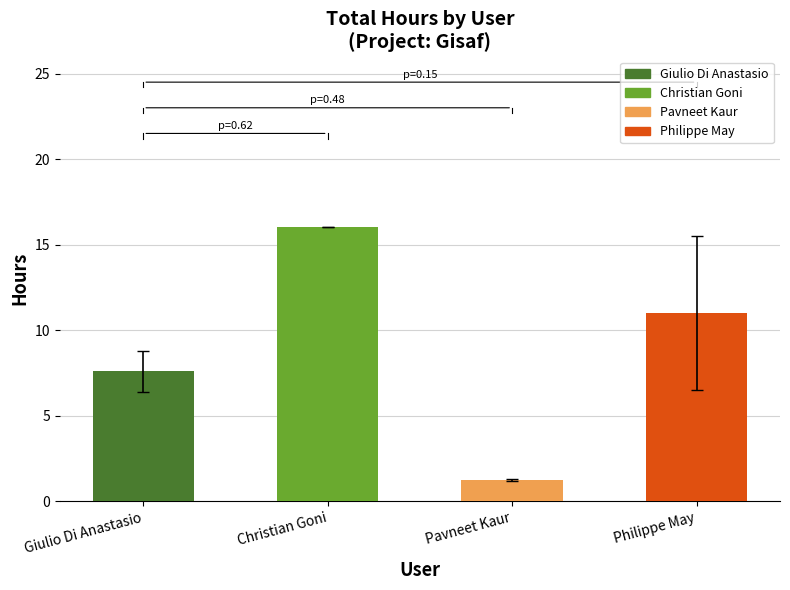

At which category does the chart reach its peak across all series?

Christian Goni